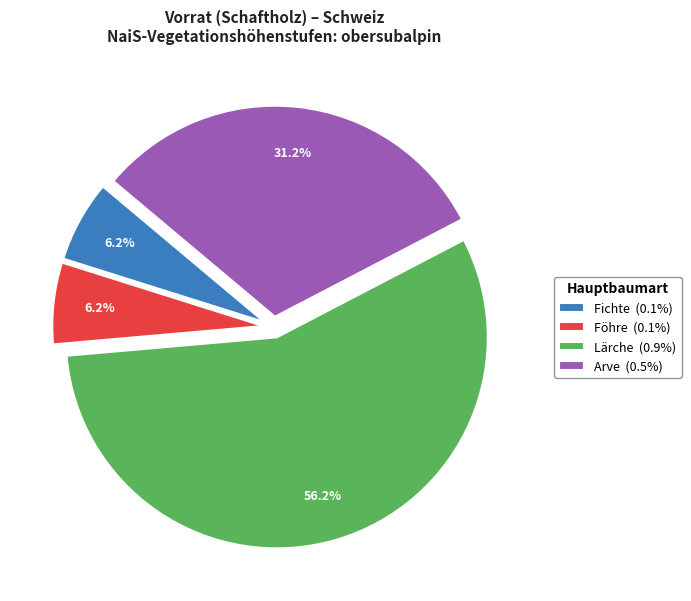

Approximately how many times larger is the value at Arve (0.5%) compared to Föhre (0.1%)?

5.0